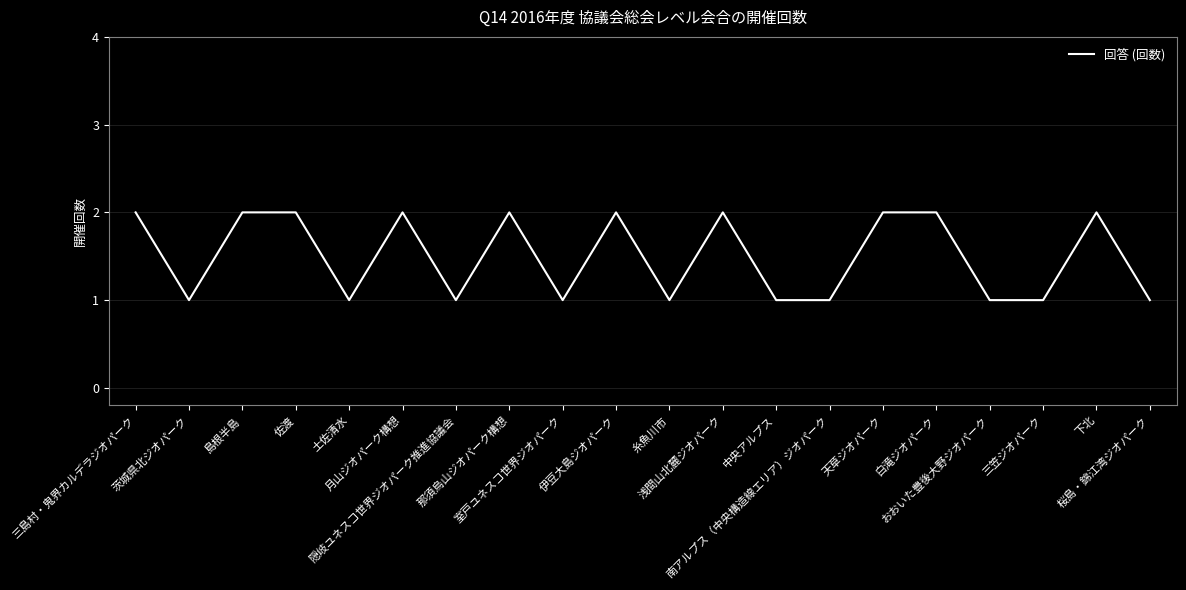

Reading left to right, list all the values displayed in this chart.

2	1	2	2	1	2	1	2	1	2	1	2	1	1	2	2	1	1	2	1